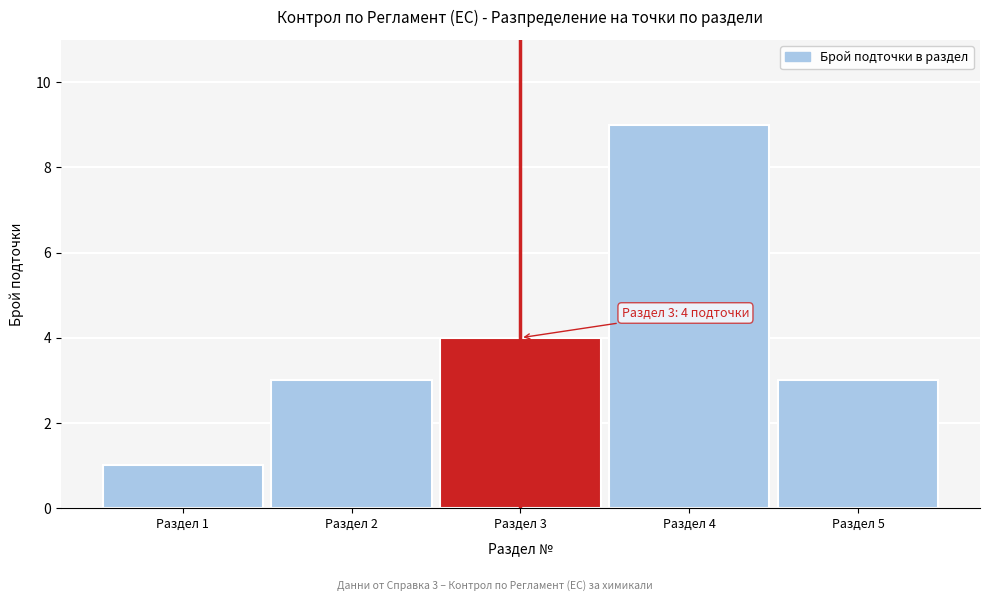

Over which range of the x-axis is the bar tallest?

3.5 to 4.5